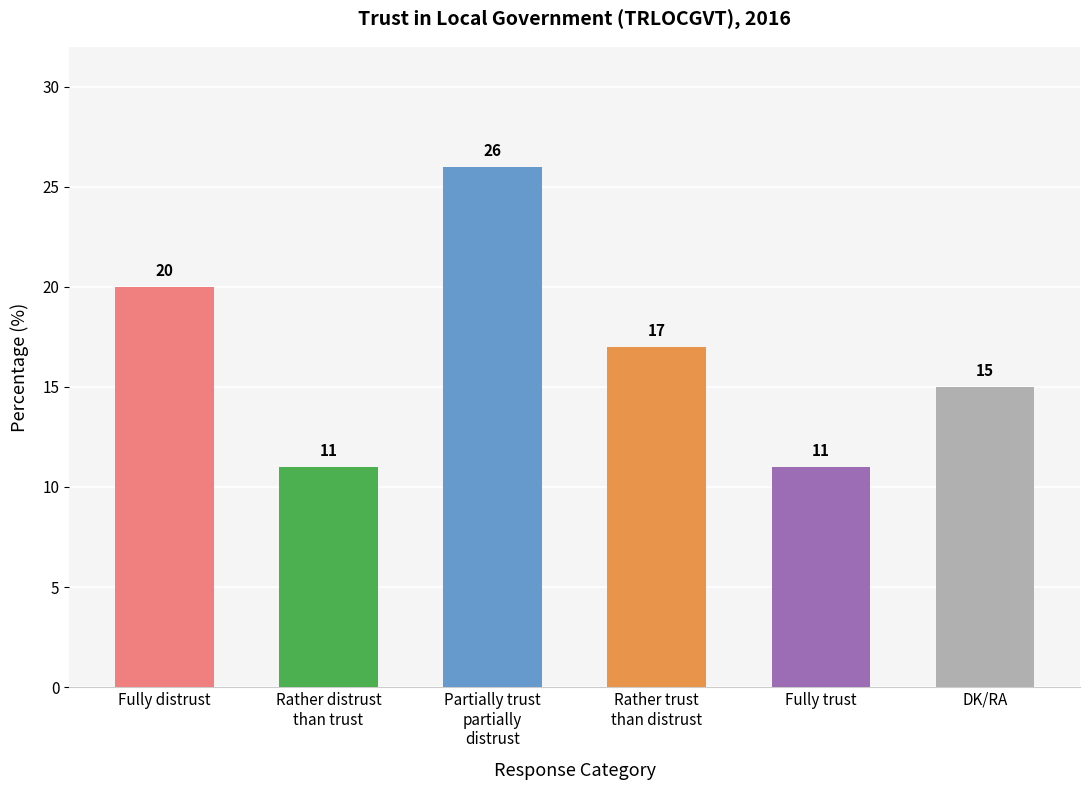

Count the values in the range 11 to 20.

5